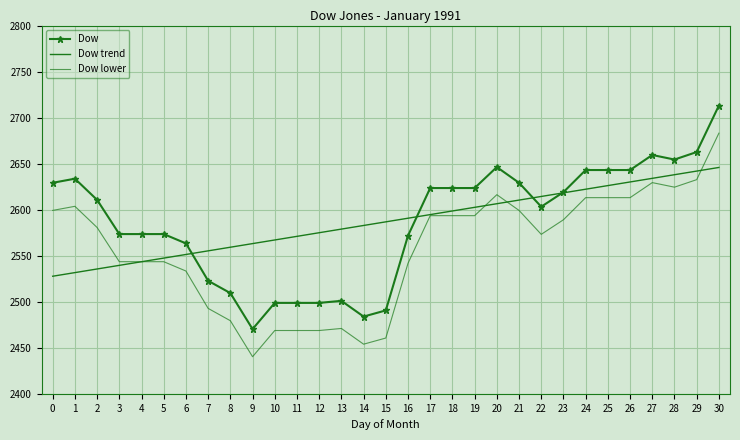

What is the maximum value for Dow?

2713.1